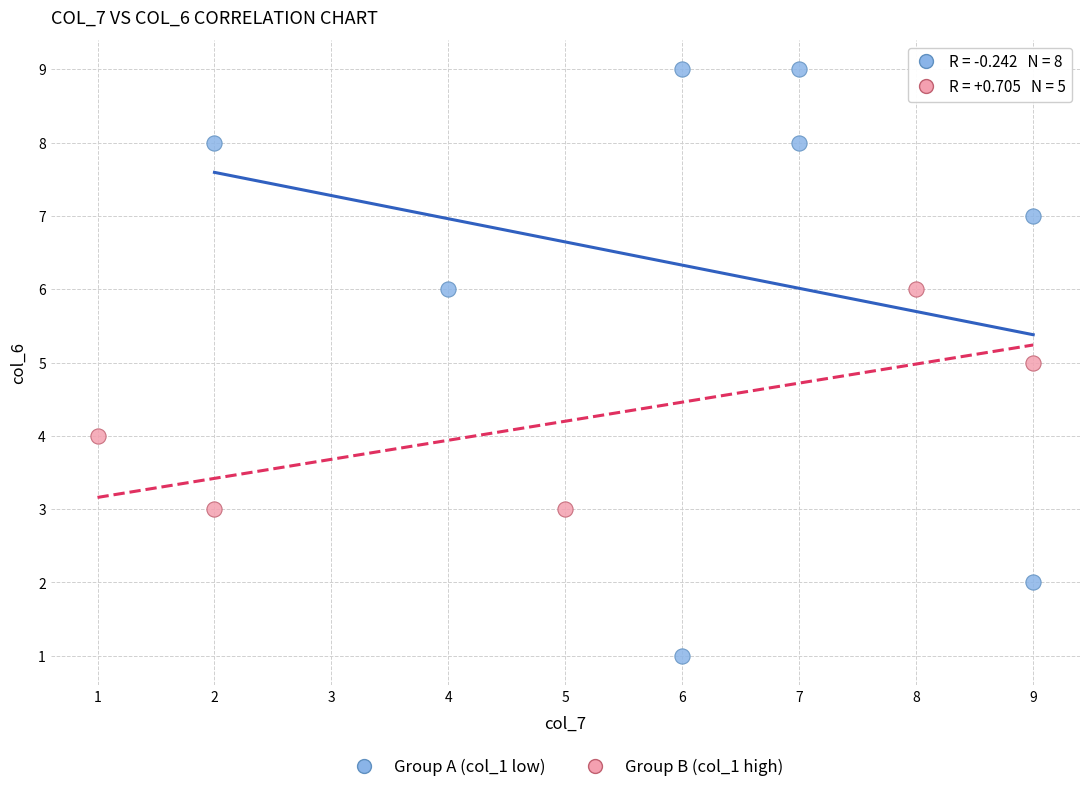

Which series contains the highest Y value?

Group A (col_1 low)